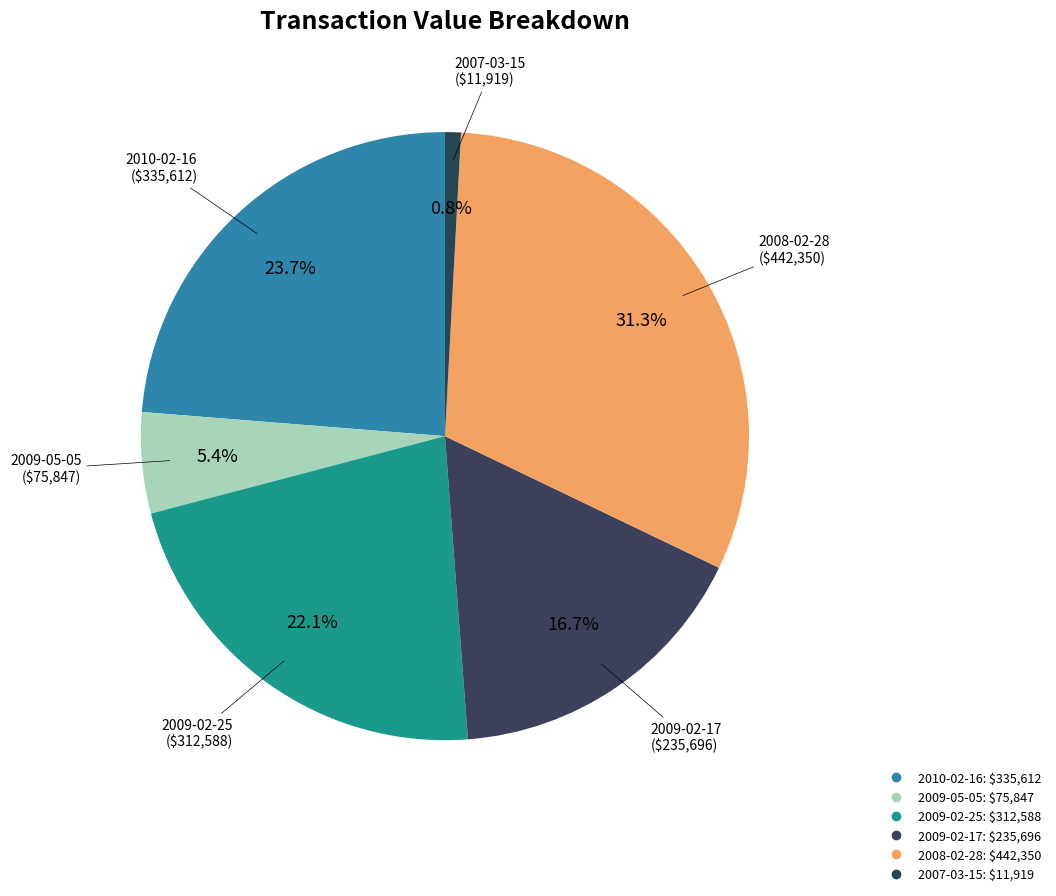

What is the largest slice in the pie chart?

2008-02-28